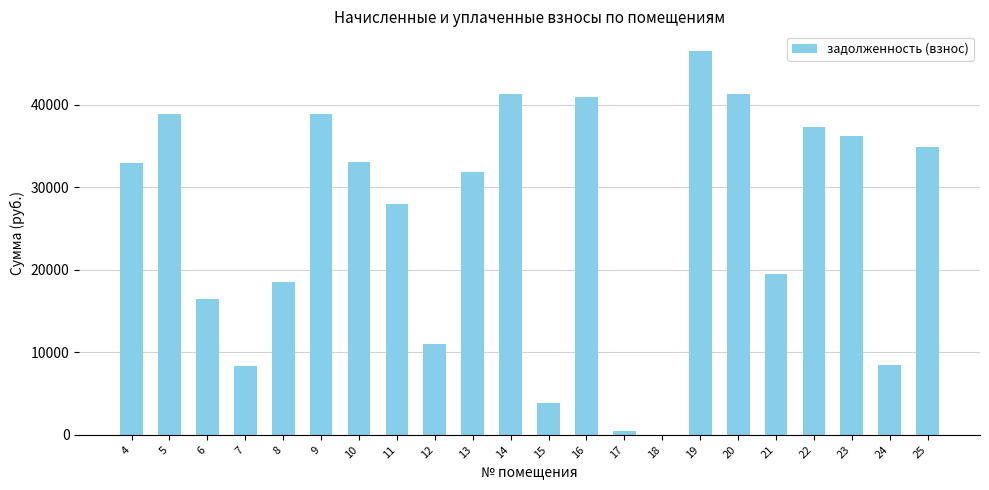

The chart shows a value of 8402.7 at 24. True or false?

True